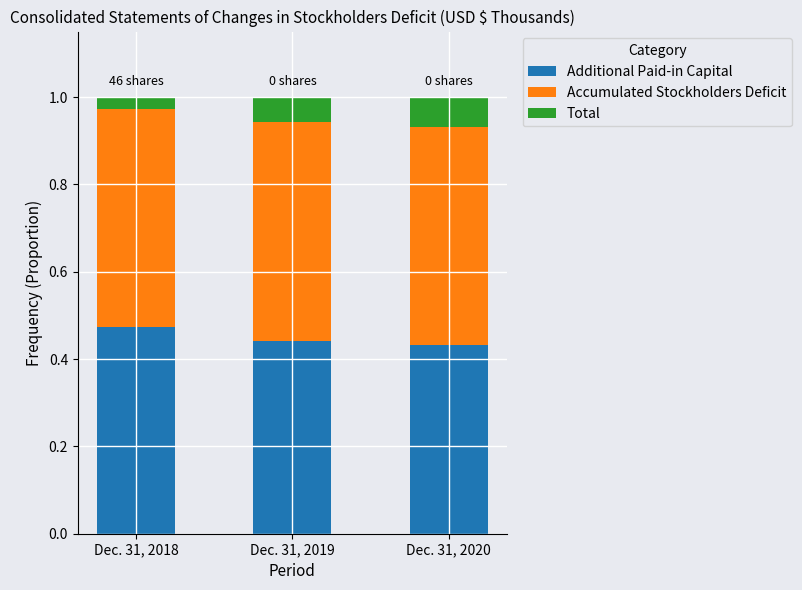

What is the sum of all Additional Paid-in Capital values?

1.3